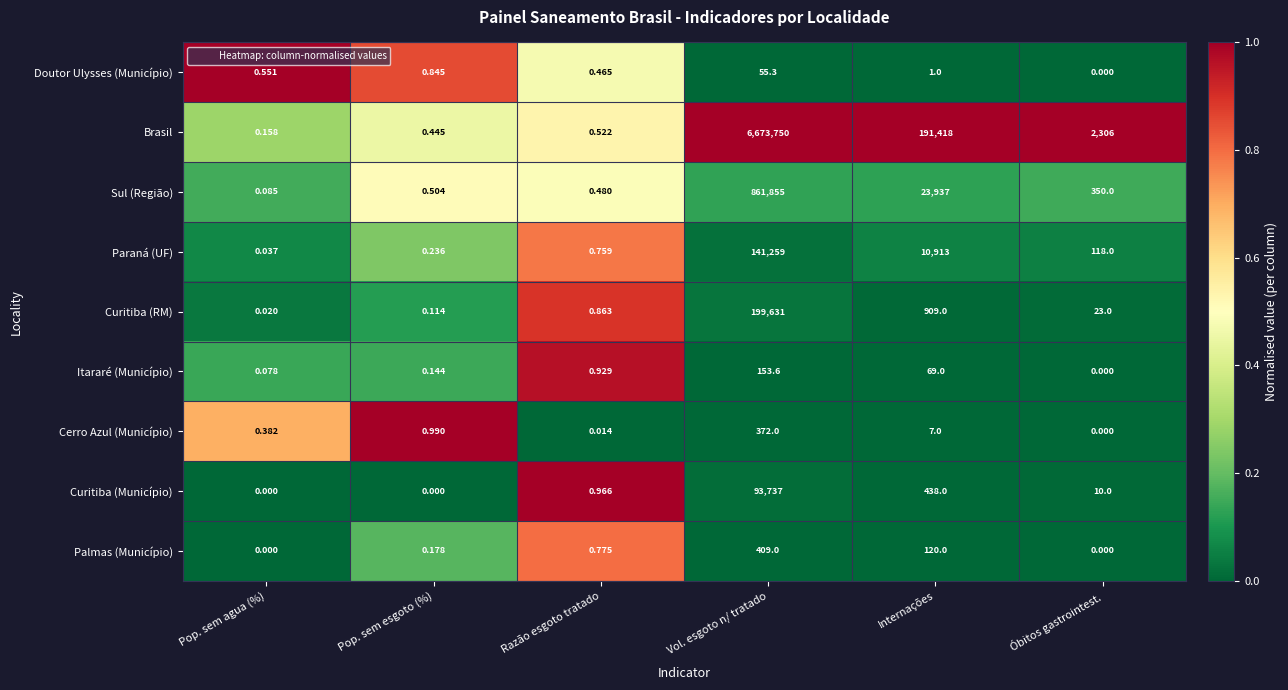

Between Pop. sem esgoto (%) and Internações, which series saw the biggest shift?

Brasil